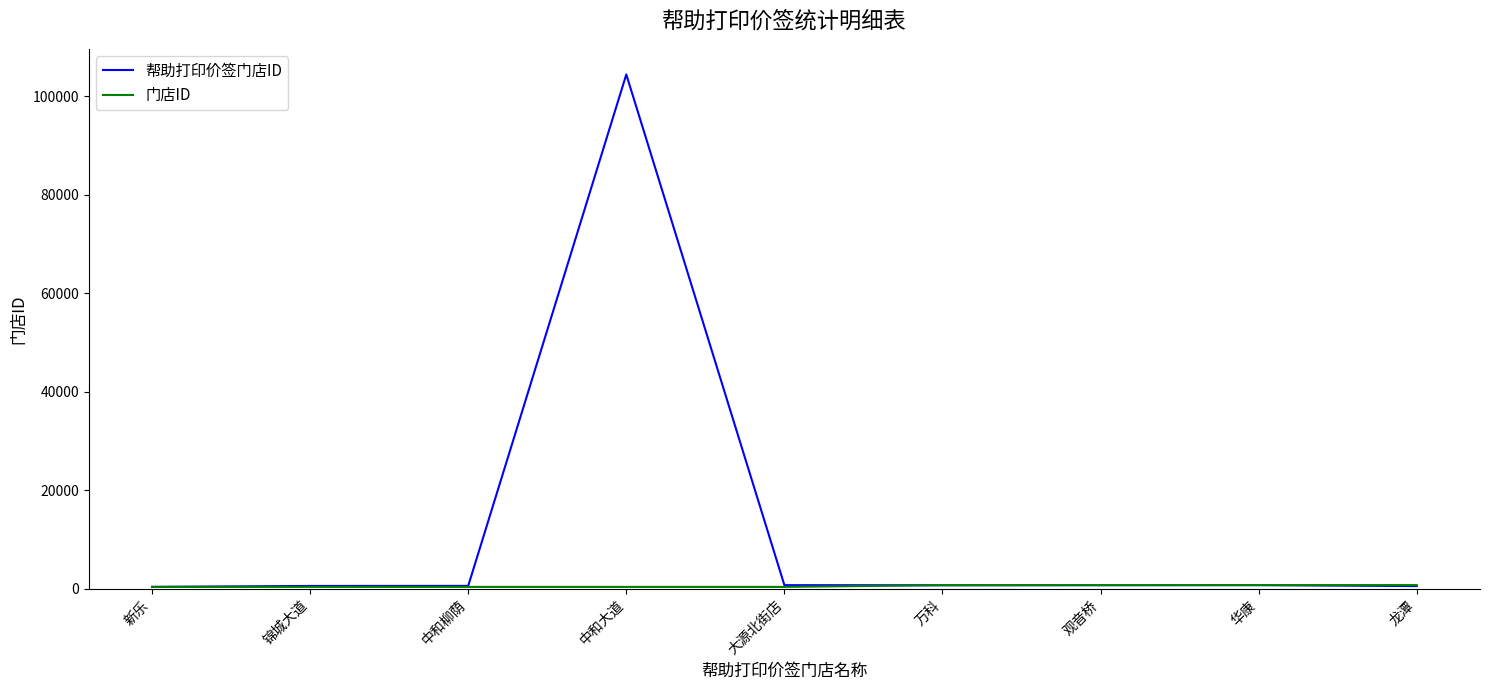

What is the maximum value shown in the chart?

104430